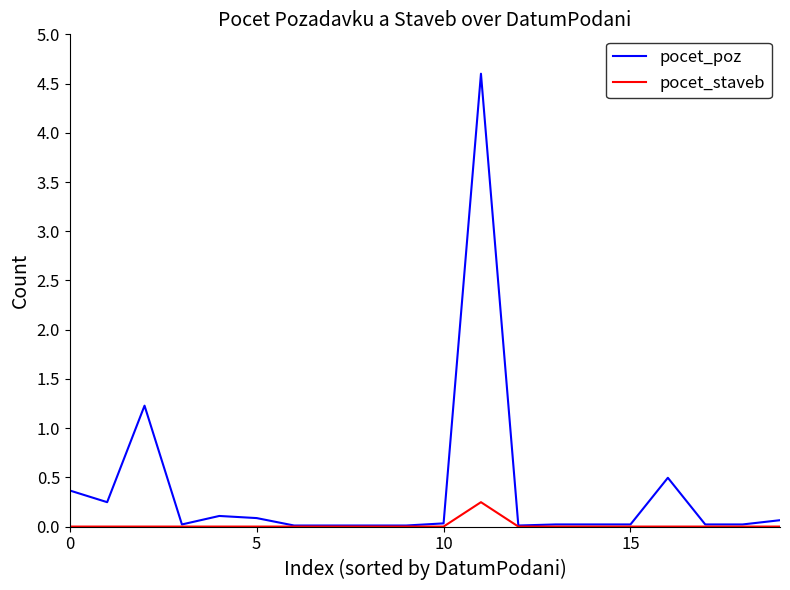

Which series has the widest spread of values?

pocet_poz